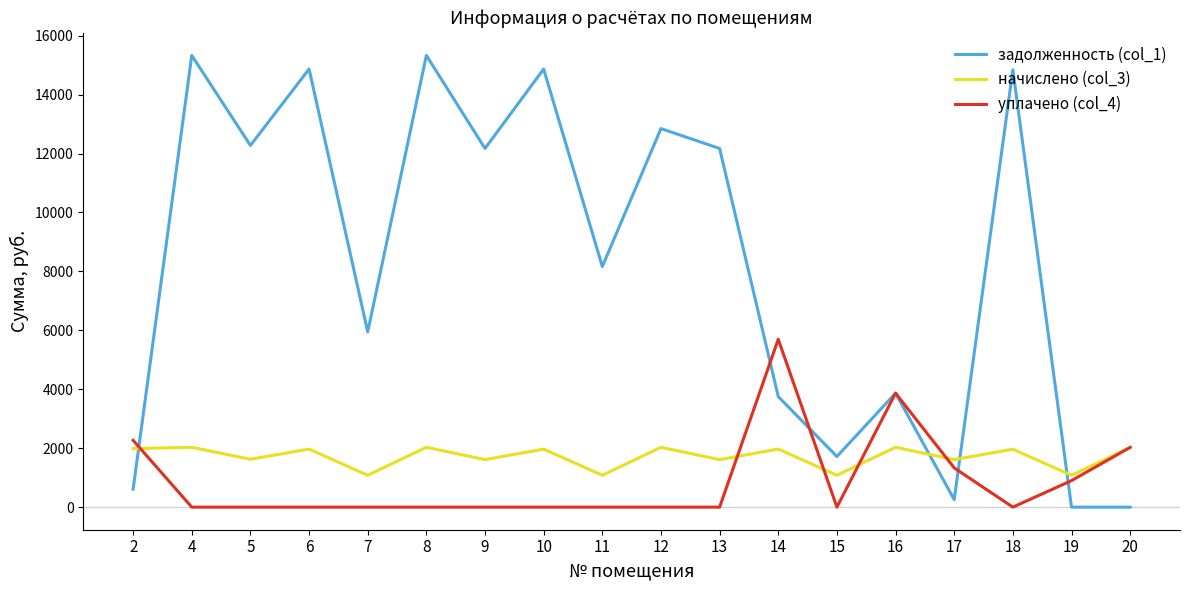

The value of начислено (col_3) at 10 is 1969.7. True or false?

True